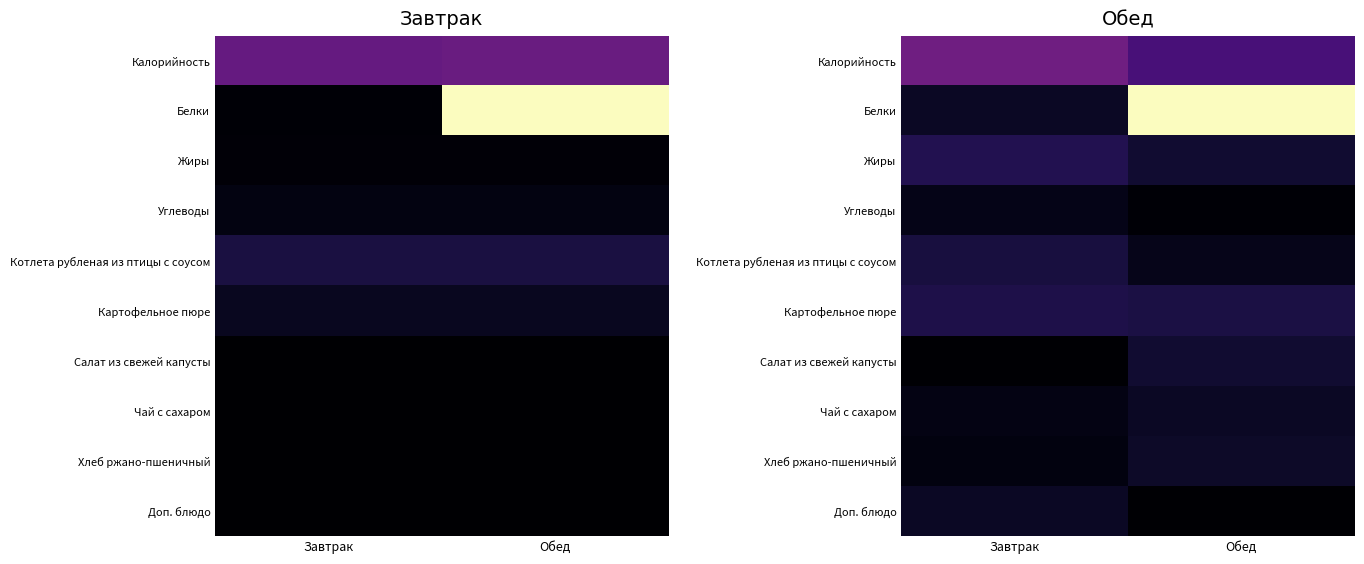

Is the value of Картофельное пюре at Завтрак greater than the value of Калорийность at Обед?

No